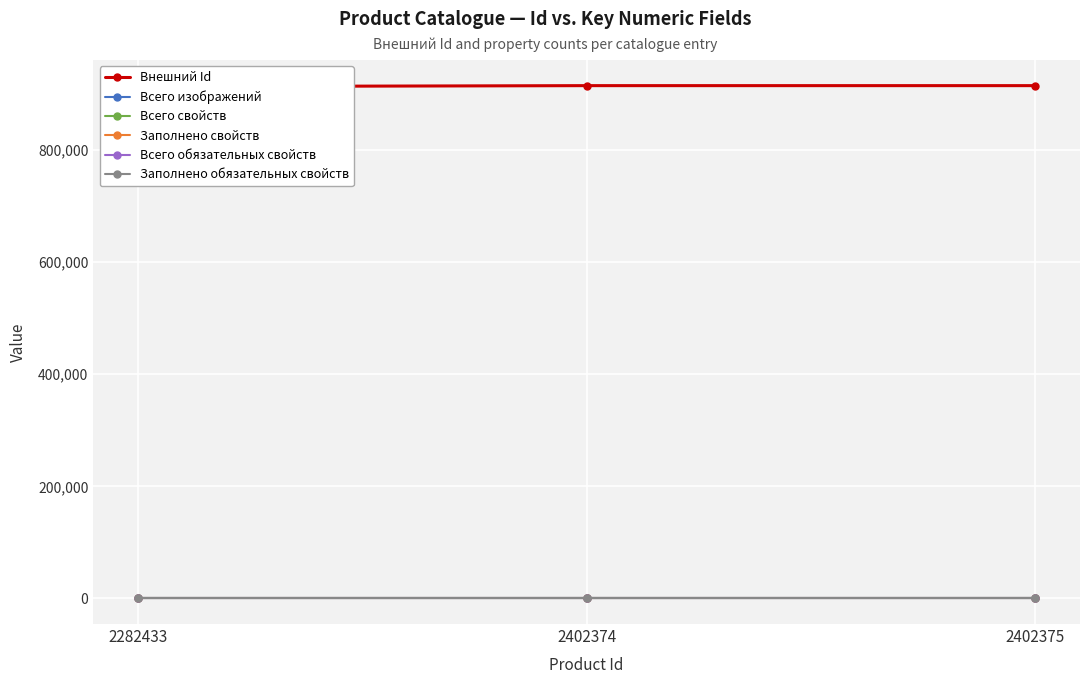

Reading left to right, what are all the values shown in this chart?

Внешний Id: 2282433=913199	2402374=914951	2402375=914949
Всего изображений: 2282433=0	2402374=0	2402375=0
Всего свойств: 2282433=0	2402374=0	2402375=0
Заполнено свойств: 2282433=0	2402374=0	2402375=0
Всего обязательных свойств: 2282433=0	2402374=0	2402375=0
Заполнено обязательных свойств: 2282433=0	2402374=0	2402375=0